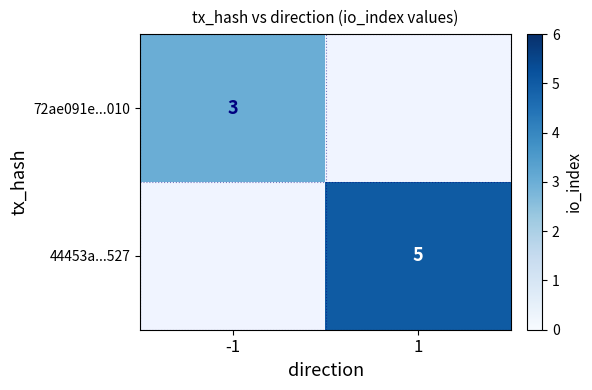

True or false: 44453a...527 has a value of 7 at 1.

False